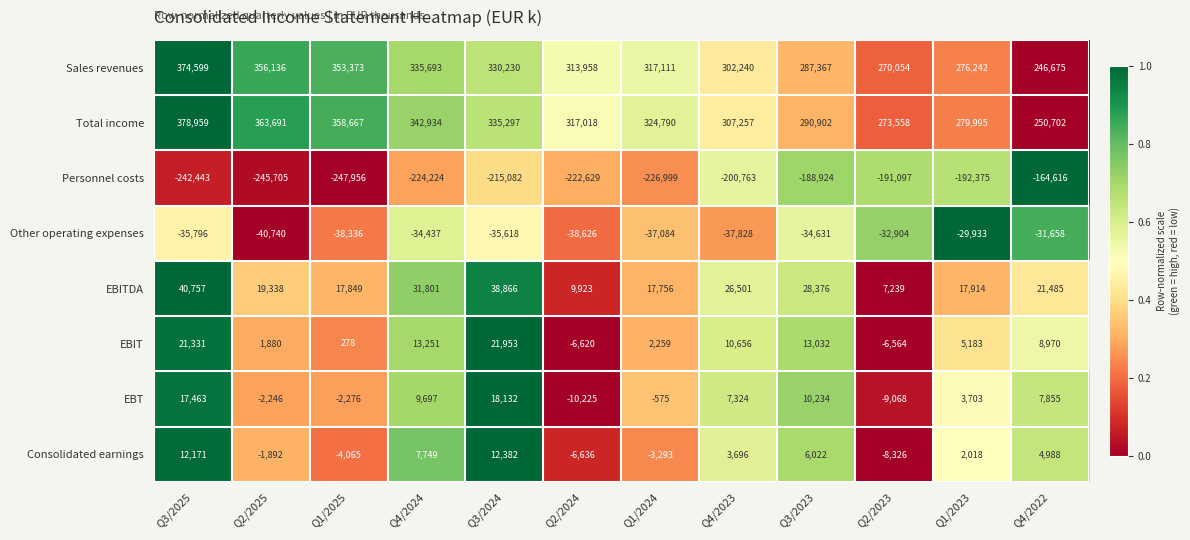

At which label does Consolidated earnings first exceed 3696?

Q3/2025